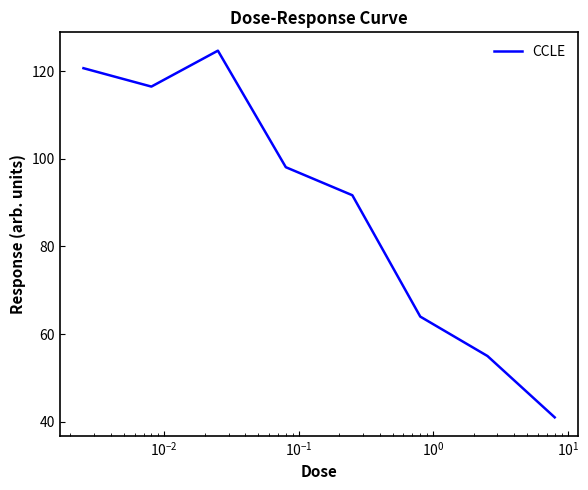

What is the minimum value shown in the chart?

41.0